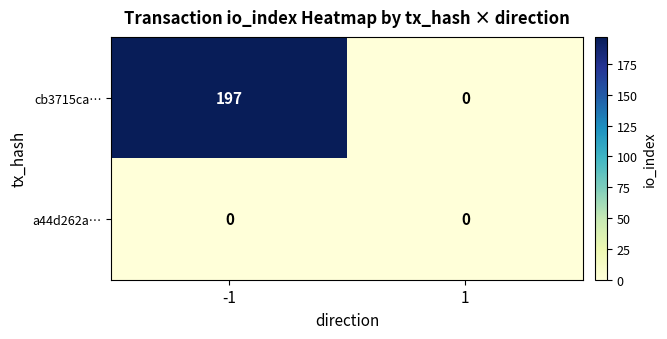

List the series in order of their overall mean, highest first.

cb3715ca…, a44d262a…